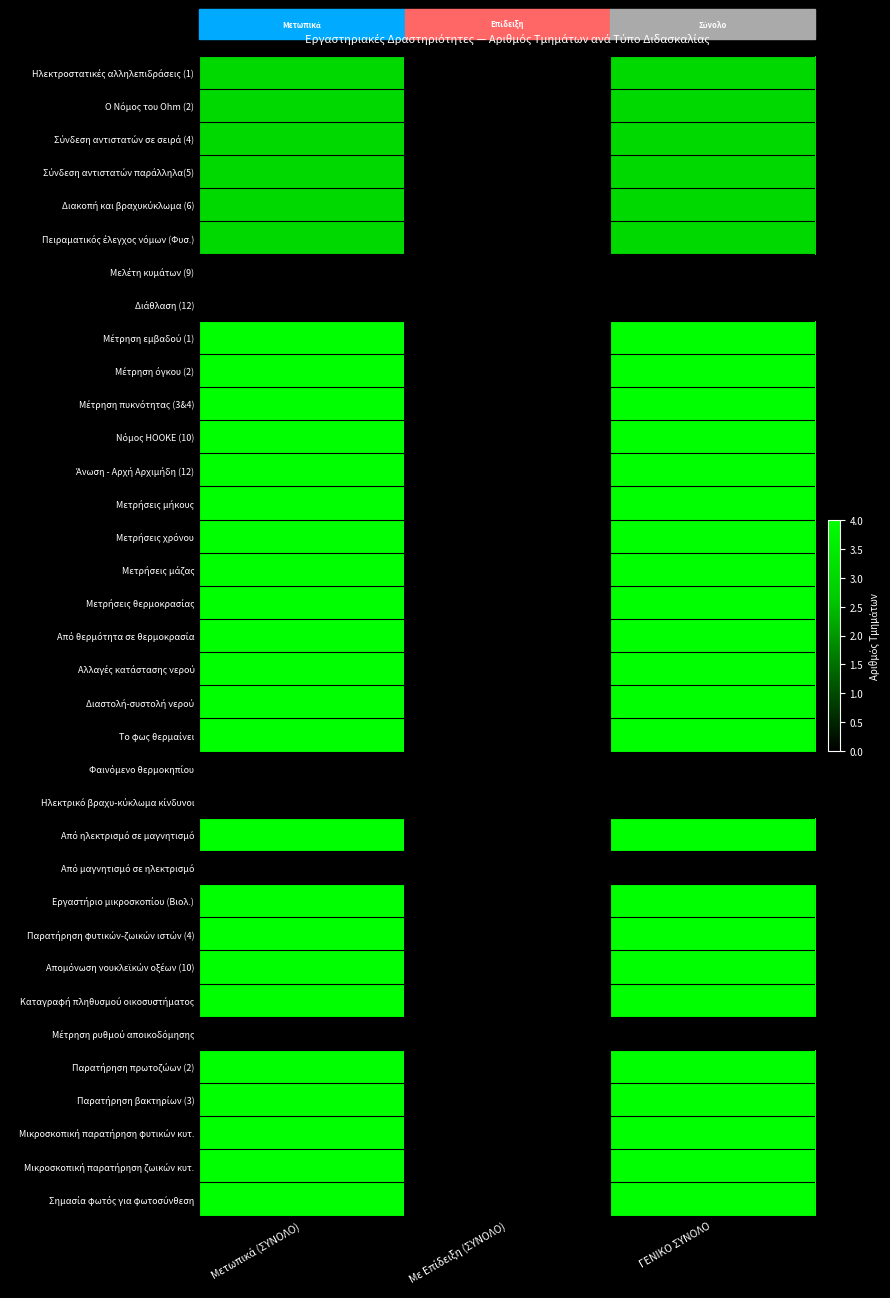

Which series has the largest range (max minus min)?

Μέτρηση εμβαδού (1)